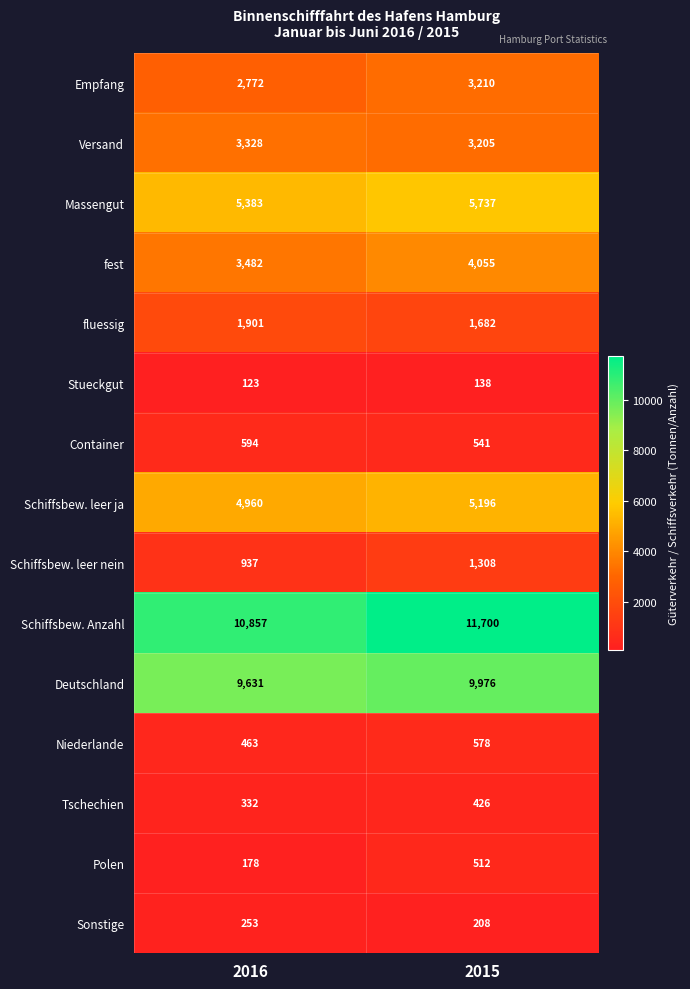

Reading right to left, what are all the values shown in this chart?

Empfang: 2015=3210	2016=2772
Versand: 2015=3205	2016=3328
Massengut: 2015=5737	2016=5383
fest: 2015=4055	2016=3482
fluessig: 2015=1682	2016=1901
Stueckgut: 2015=138	2016=123
Container: 2015=541	2016=594
Schiffsbew. leer ja: 2015=5196	2016=4960
Schiffsbew. leer nein: 2015=1308	2016=937
Schiffsbew. Anzahl: 2015=11700	2016=10857
Deutschland: 2015=9976	2016=9631
Niederlande: 2015=578	2016=463
Tschechien: 2015=426	2016=332
Polen: 2015=512	2016=178
Sonstige: 2015=208	2016=253